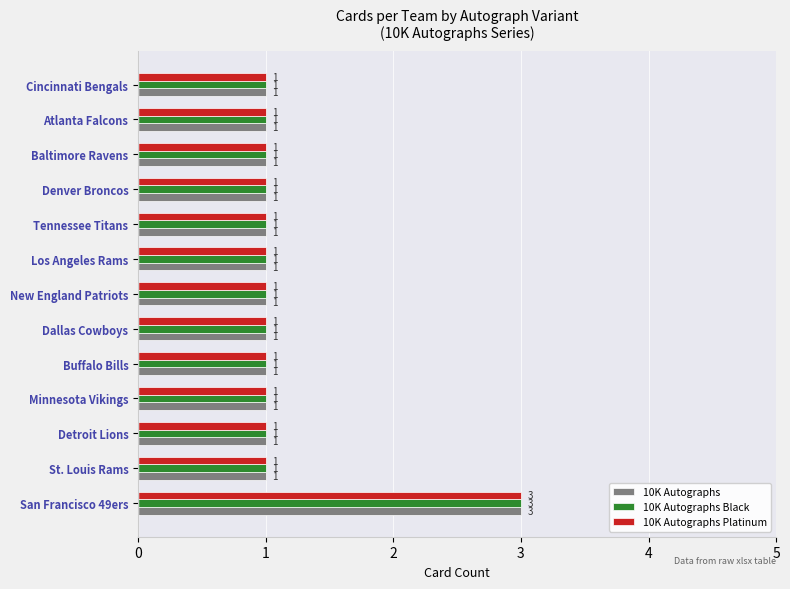

Which label corresponds to the largest value in the chart?

San Francisco 49ers